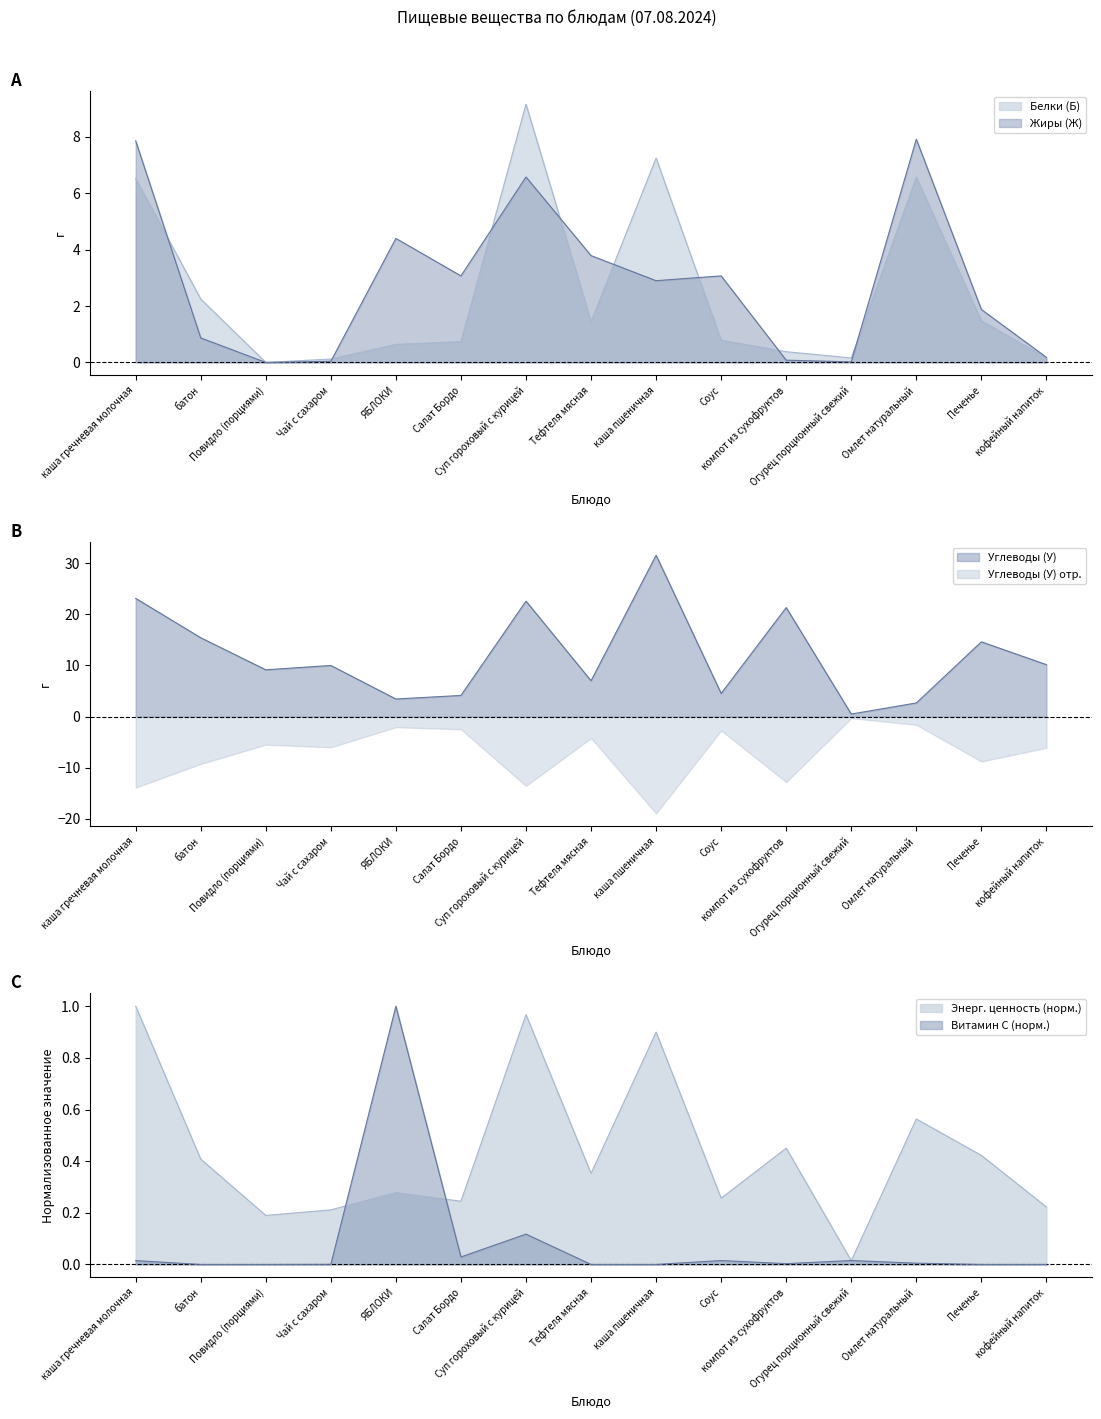

Reading left to right, list all the values displayed in this chart.

Белки (Б): 6.5	2.2	0.0	0.1	0.6	0.7	9.2	1.4	7.2	0.8	0.4	0.2	6.6	1.5	0.2
Жиры (Ж): 7.9	0.9	0.0	0.0	4.4	3.1	6.6	3.8	2.9	3.1	0.1	0.0	7.9	1.9	0.2
Углеводы (У): 23.1	15.4	9.2	10.0	3.4	4.1	22.6	7.0	31.6	4.5	21.3	0.5	2.7	14.6	10.2
Энергетическая ценность (ккал): 1.0	0.4	0.2	0.2	0.3	0.2	1.0	0.4	0.9	0.3	0.5	0.0	0.6	0.4	0.2
Витамин С: 0.0	0.0	0.0	0.0	1.0	0.0	0.1	0.0	0.0	0.0	0.0	0.0	0.0	0.0	0.0